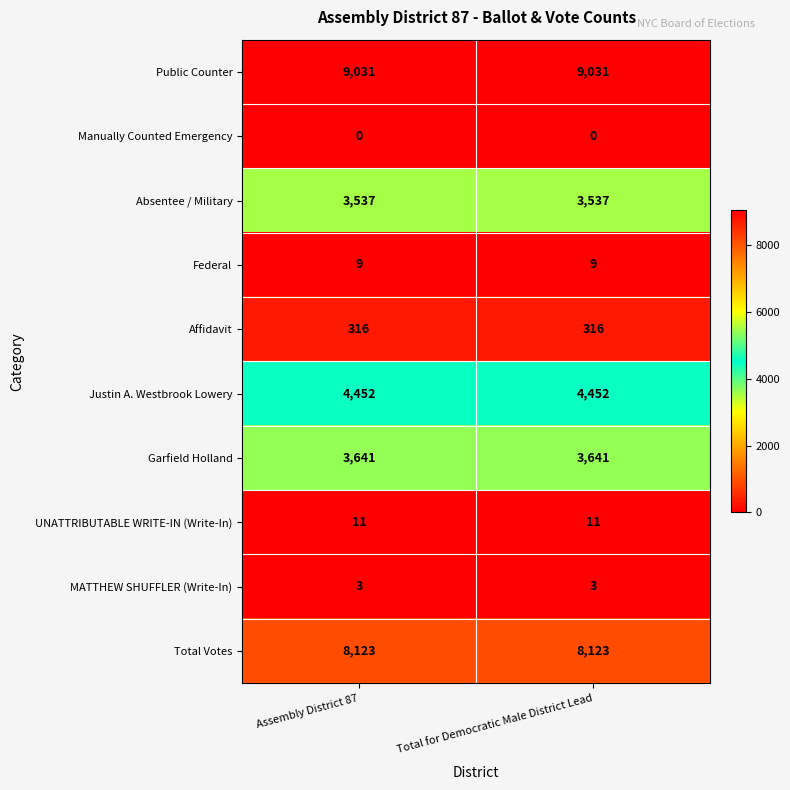

What is the difference between the highest and lowest values at Assembly District 87?

9031